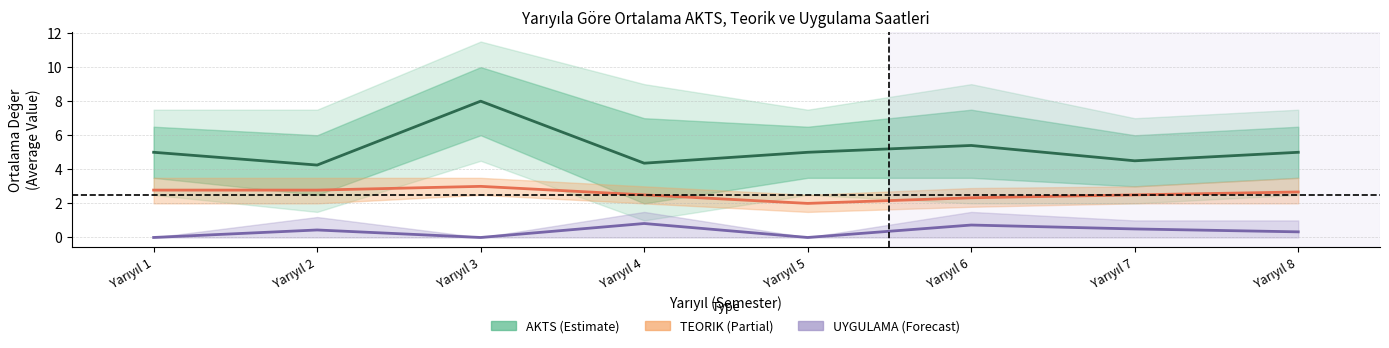

List the series in order of their overall mean, highest first.

AKTS mean, TEORIK mean, UYGULAMA mean